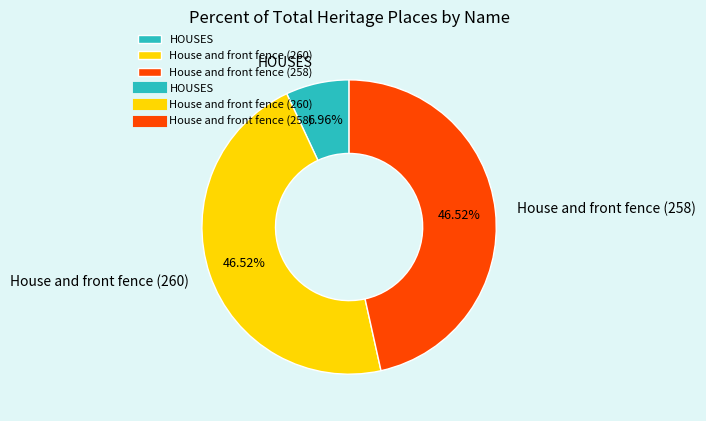

To the nearest percent, what is the combined percentage of House and front fence (260) and House and front fence (258)?

93%